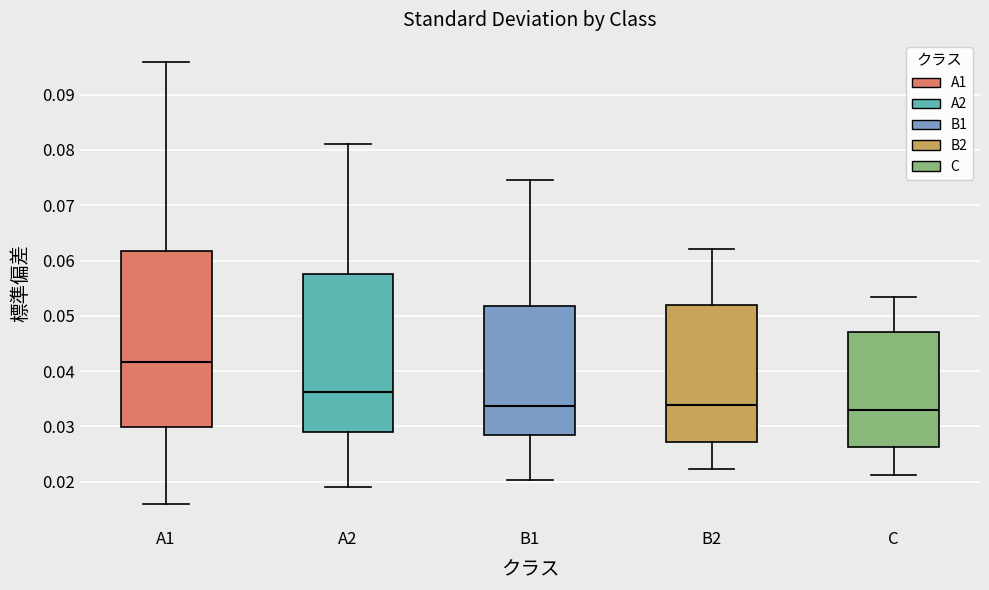

Reading left to right, read every box against the y-axis: the position of its median line, the range the box covers, and the ends of its whiskers. The values are not printed on the chart, so give them approximately, as read against the axis.

A1: median 0.042, box 0.030 to 0.062, whiskers 0.016 to 0.096
A2: median 0.036, box 0.029 to 0.058, whiskers 0.019 to 0.081
B1: median 0.034, box 0.029 to 0.052, whiskers 0.020 to 0.075
B2: median 0.034, box 0.027 to 0.052, whiskers 0.022 to 0.062
C: median 0.033, box 0.026 to 0.047, whiskers 0.021 to 0.054